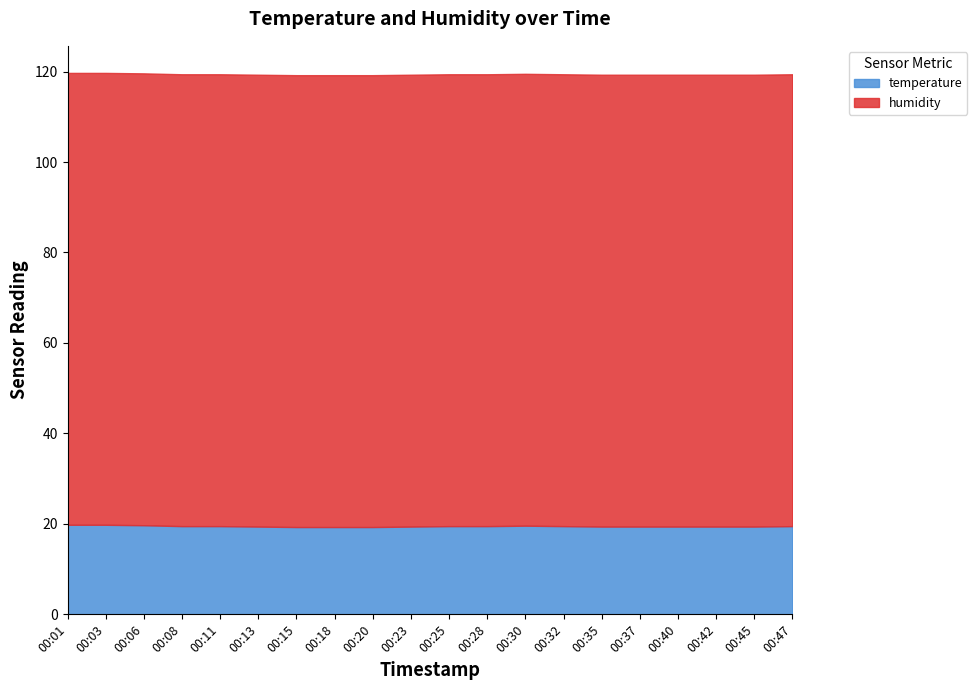

What is the greatest value displayed?

99.9